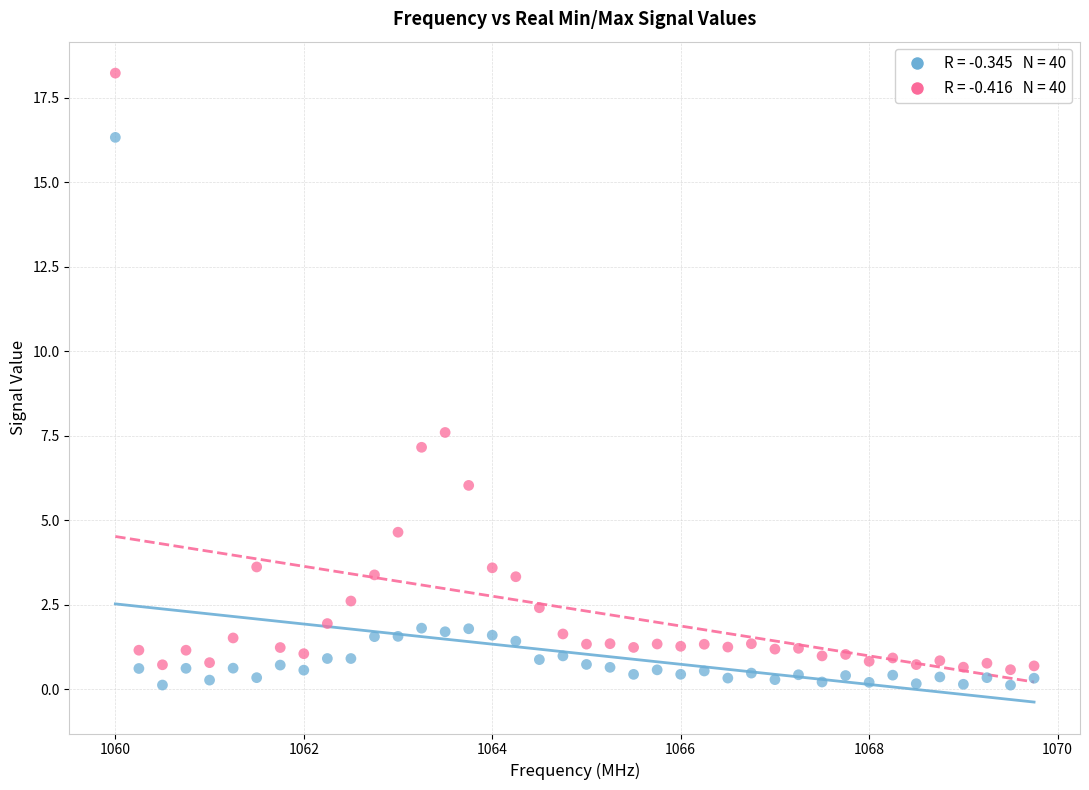

Across all data points, what is the range of X values (max minus min)?

9.8